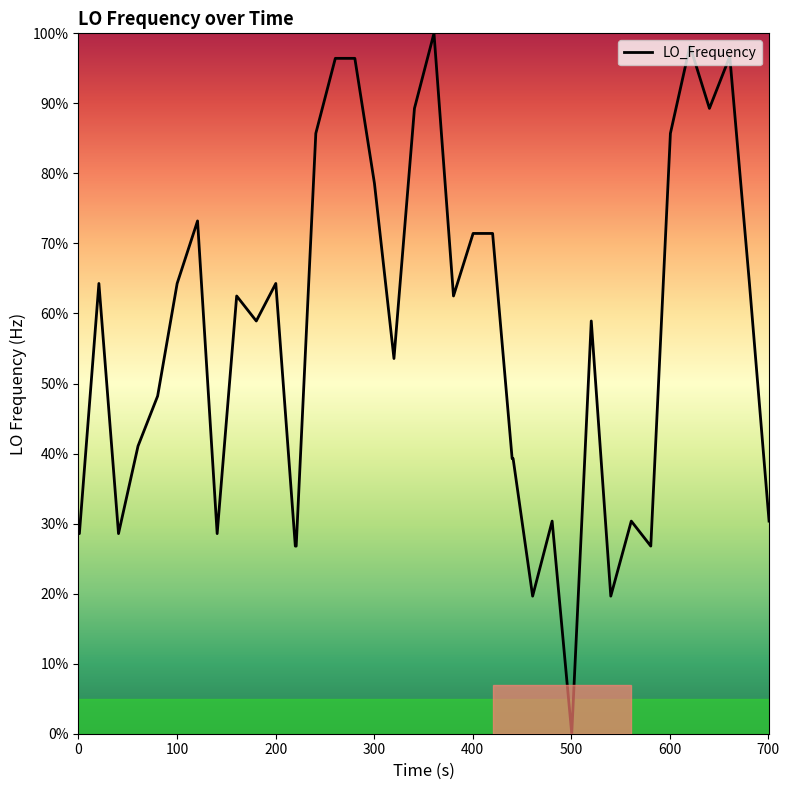

What is the difference between the second highest and minimum values?

98.2